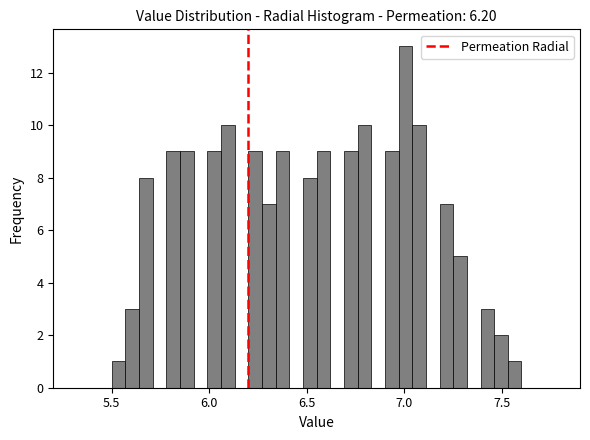

Around what value on the x-axis is the tallest bar? Give the approximate position of its centre, as read against the axis.

7.00